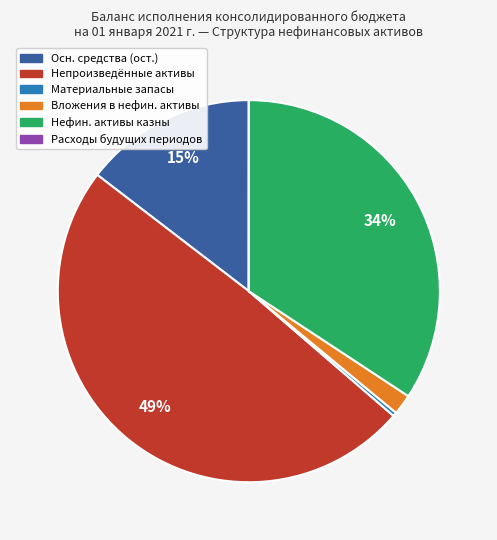

Is there a majority slice in this chart?

No